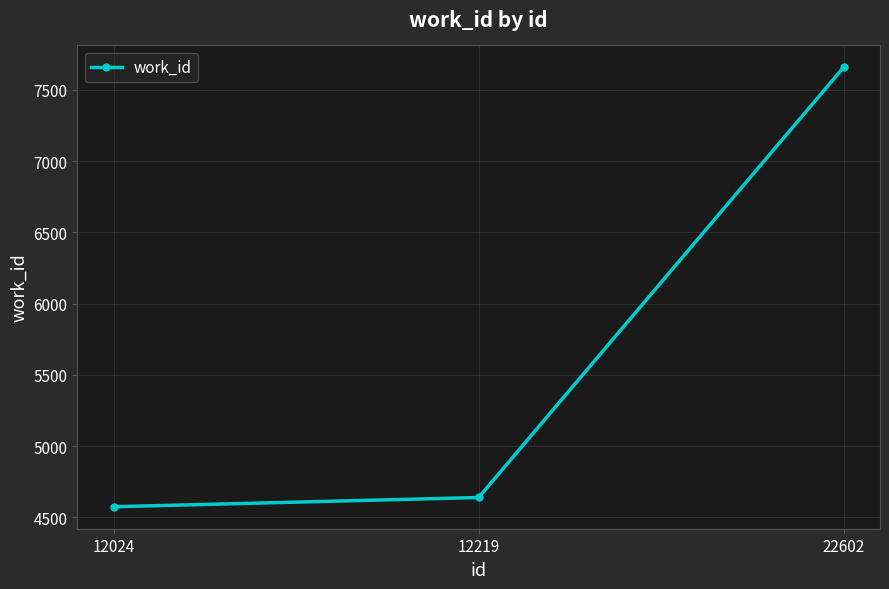

What is the value of the 1st point from the left?

4575